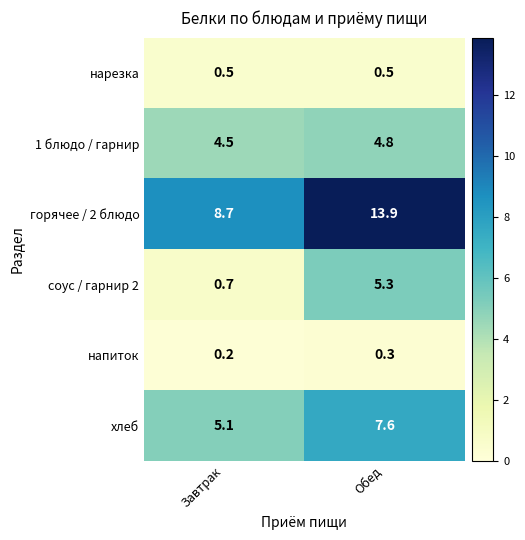

Which label corresponds to the smallest value in the chart?

Завтрак